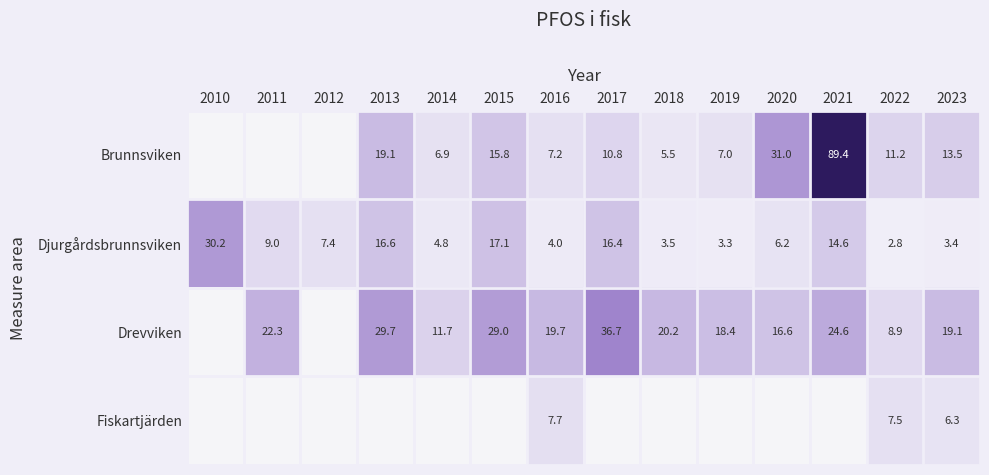

At 2016, list the series in order from largest to smallest.

Drevviken, Fiskartjärden, Brunnsviken, Djurgårdsbrunnsviken